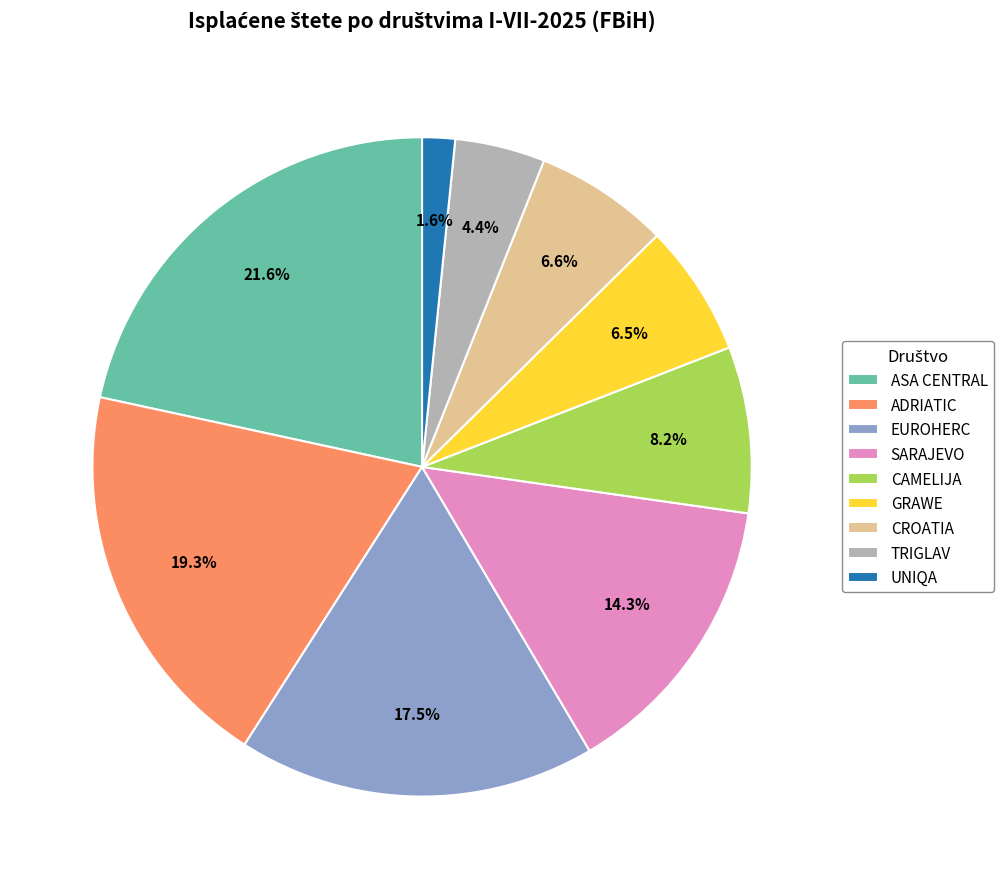

Combined, do CROATIA and TRIGLAV account for over 50%?

No